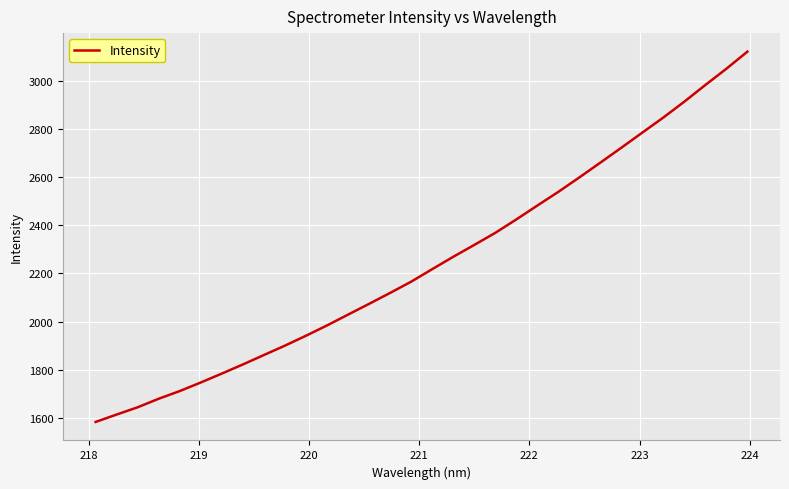

What is the difference between the maximum and minimum values?

1540.6